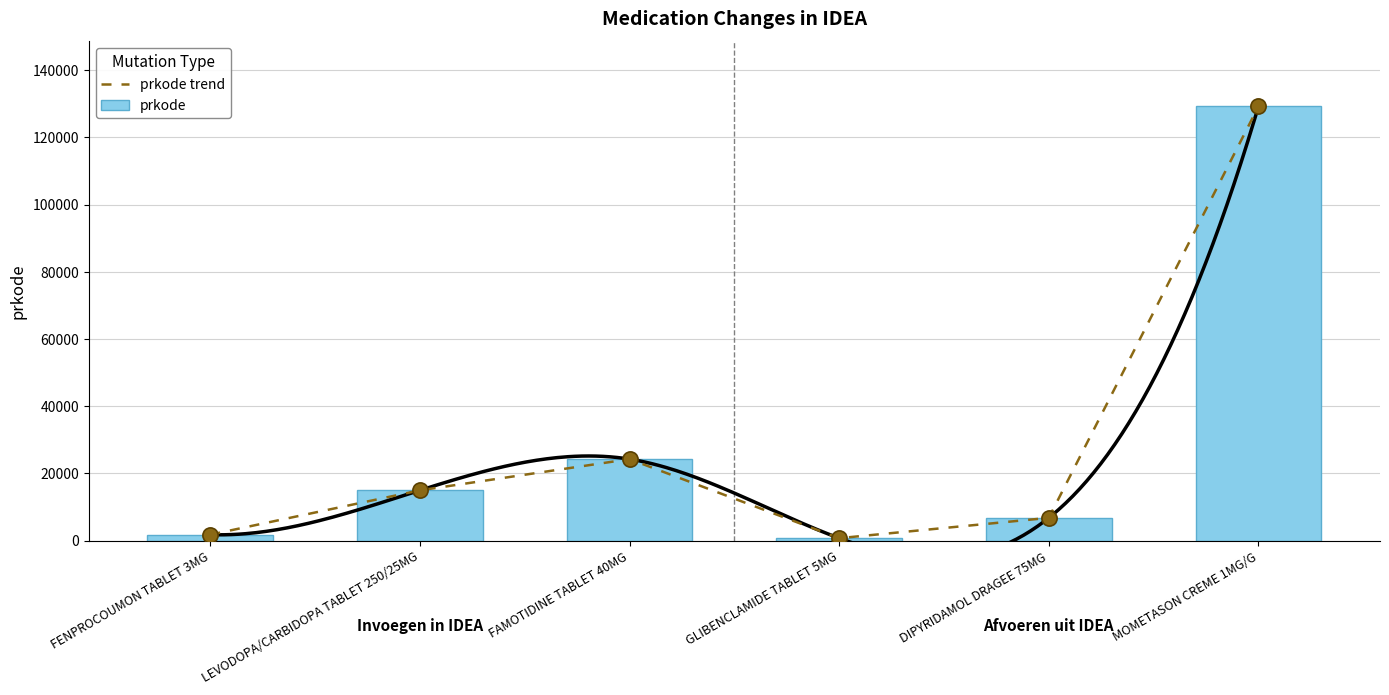

At which category is the sum across all series the highest?

MOMETASON CREME 1MG/G